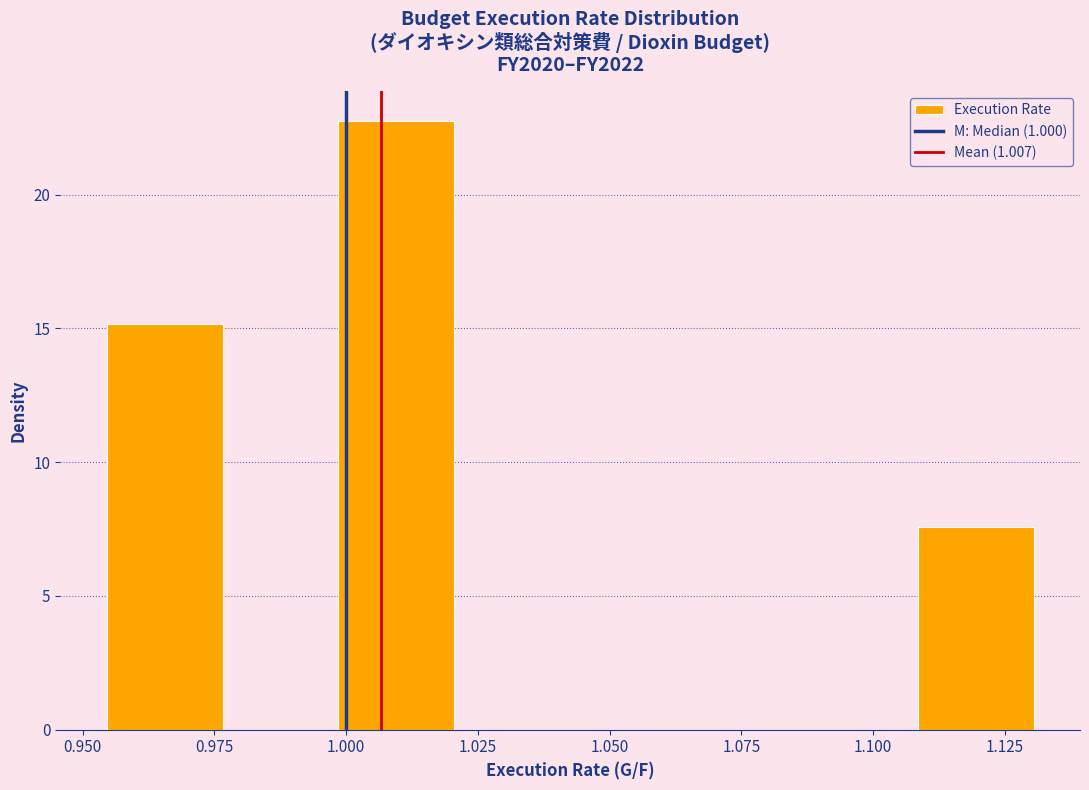

What is the height of the bar covering 1.110 to 1.130 on the x-axis? Neither the bar edges nor the heights are printed on the chart, so give them approximately, as read against the axes.

7.5